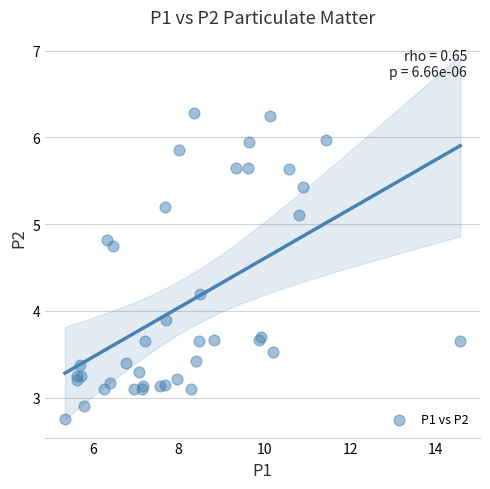

What Y value in the scatter plot is closest to 4?

3.9